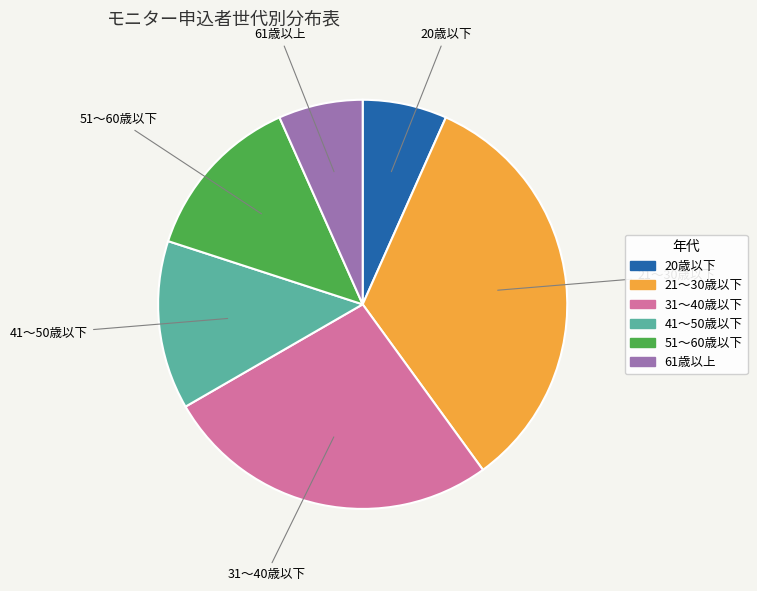

Is there any slice that represents more than half of the pie?

No